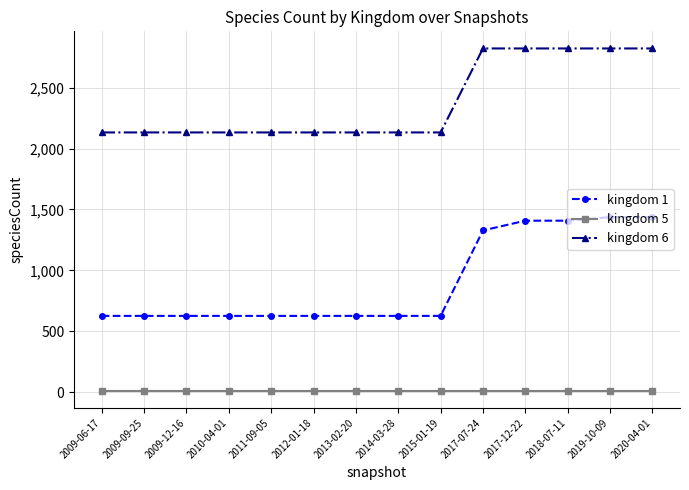

Which series has the largest range (max minus min)?

kingdom 1